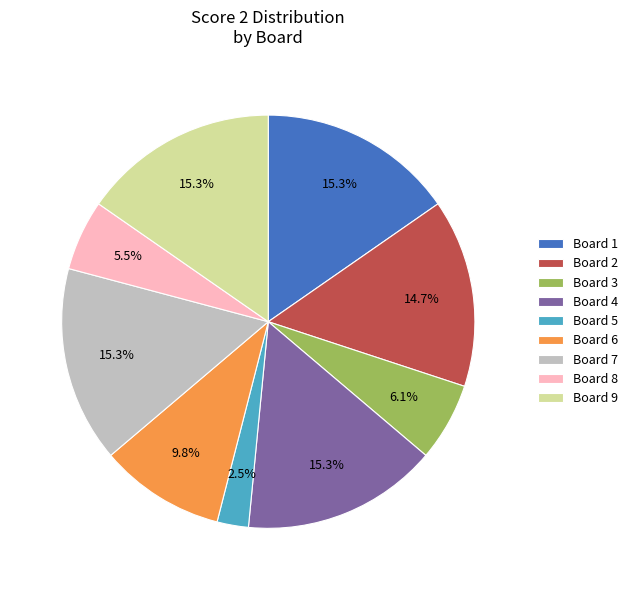

Which category has the smallest portion of the pie?

Board 5